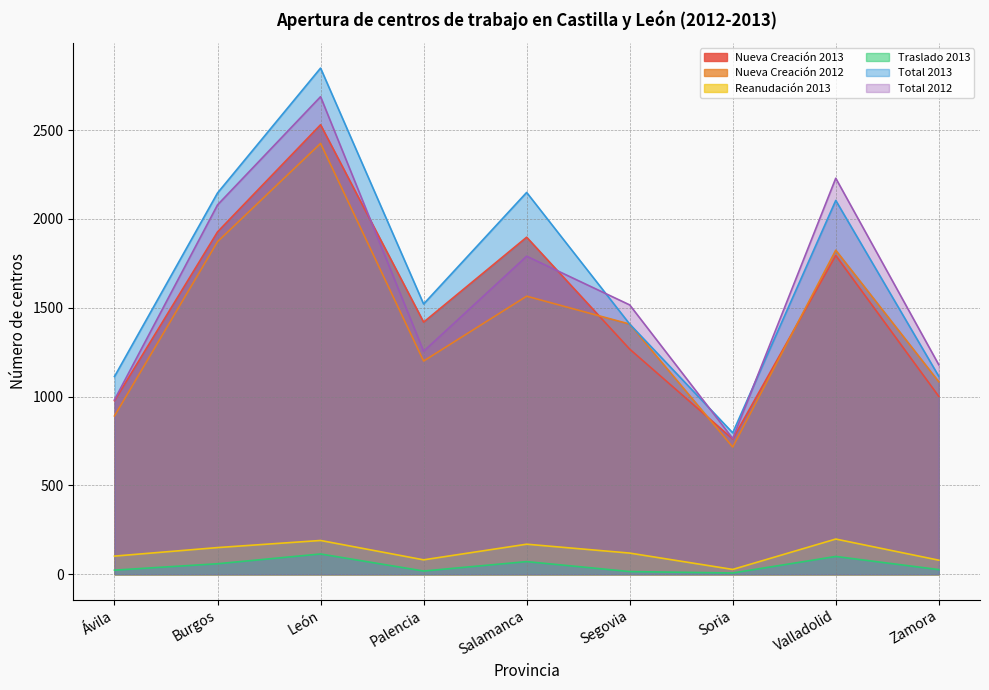

Is the value of Total 2012 at León greater than the value of Total 2013 at Valladolid?

Yes